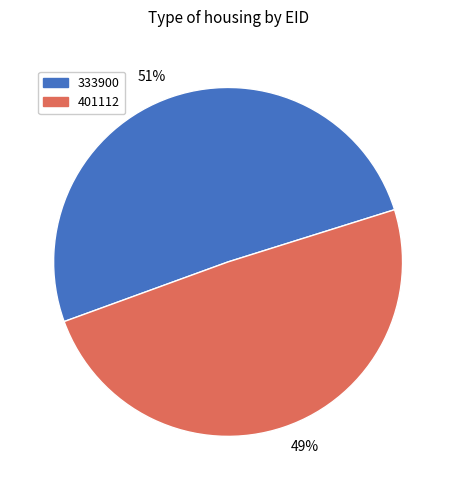

Between 51% and 49%, which is larger?

51%